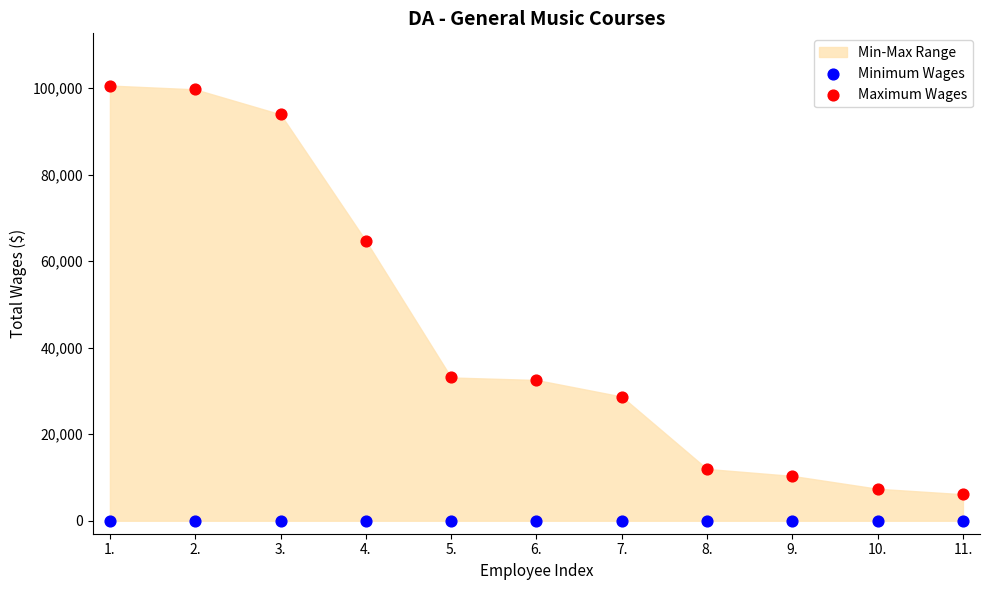

Across all series, what Y value is closest to 50301?

64712